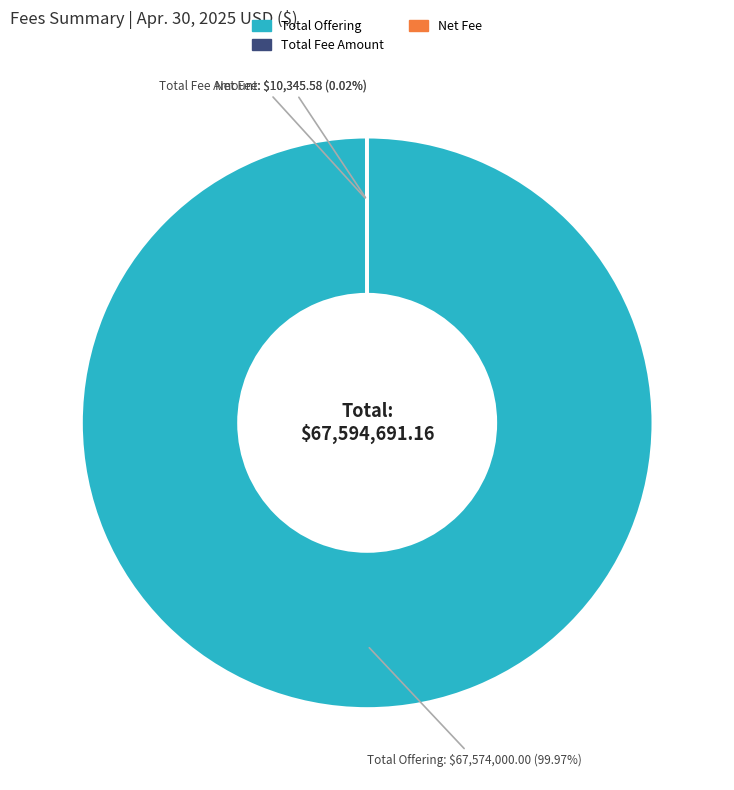

To the nearest percent, what is the average slice percentage?

33%